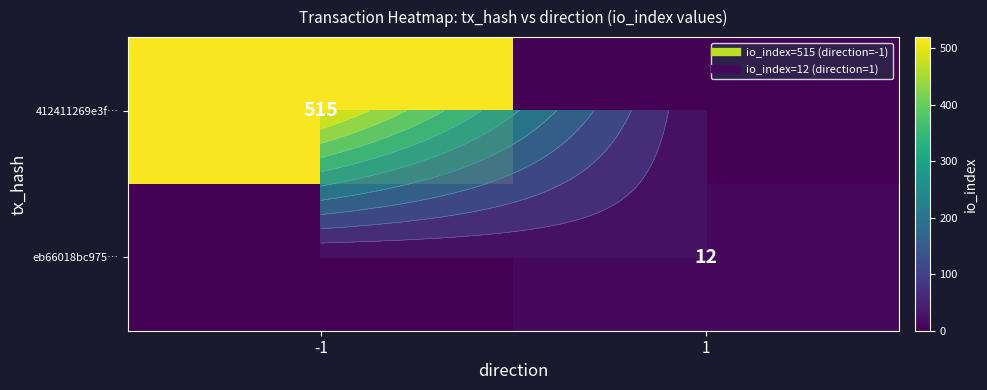

Which series has the largest total across all categories?

412411269e3f…